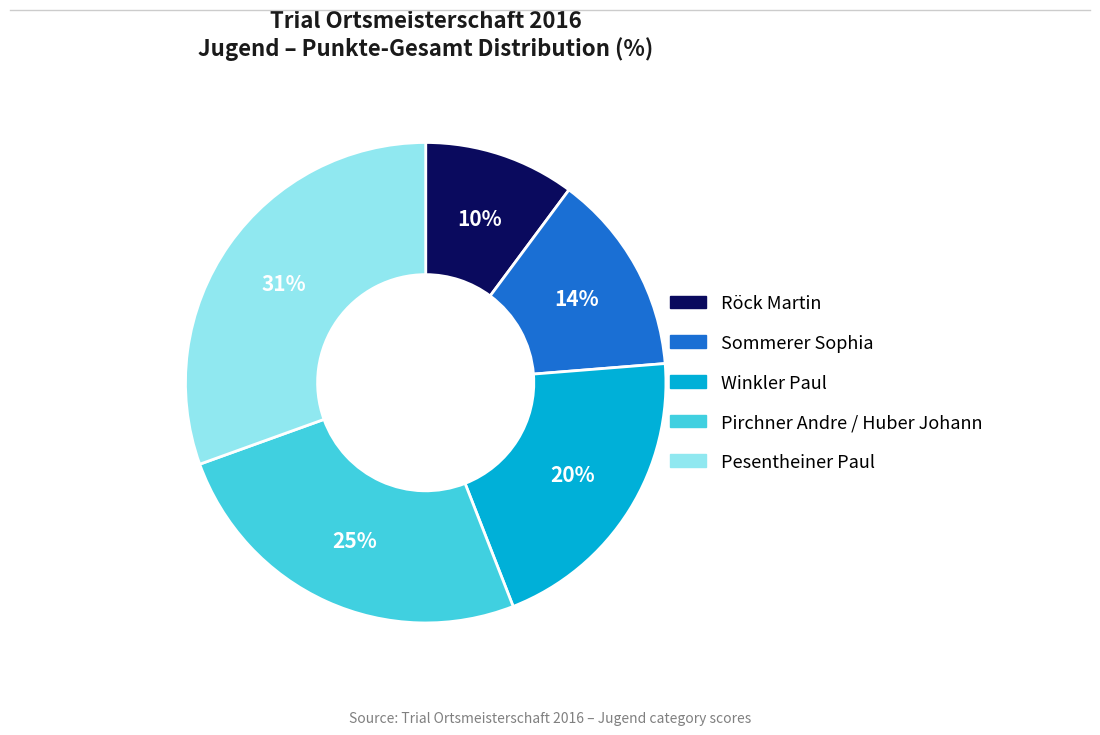

Approximately how many times larger is the value at Pesentheiner Paul compared to Pirchner Andre / Huber Johann?

1.2